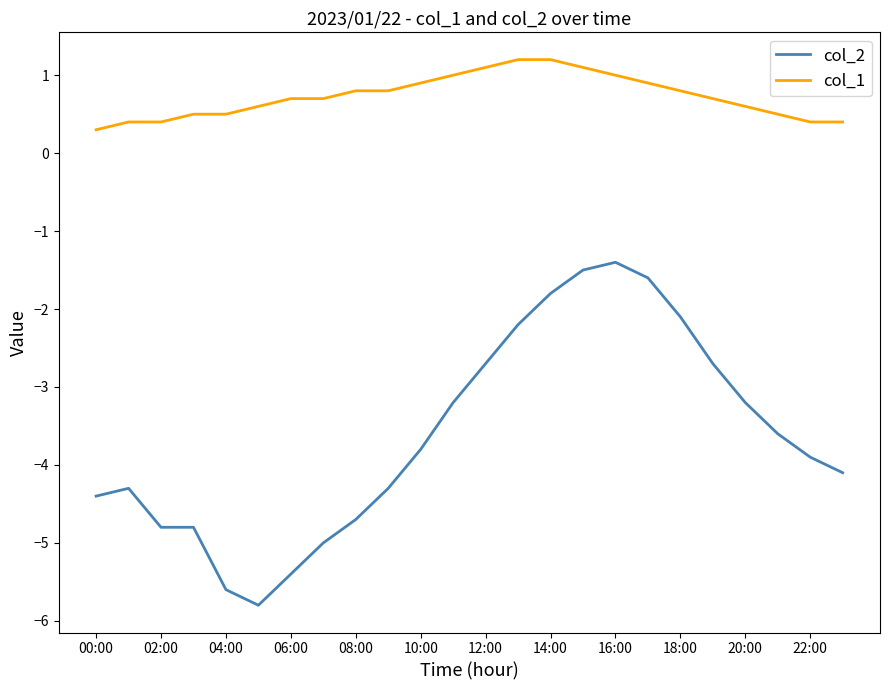

What is the highest value of the col_1 series?

1.2